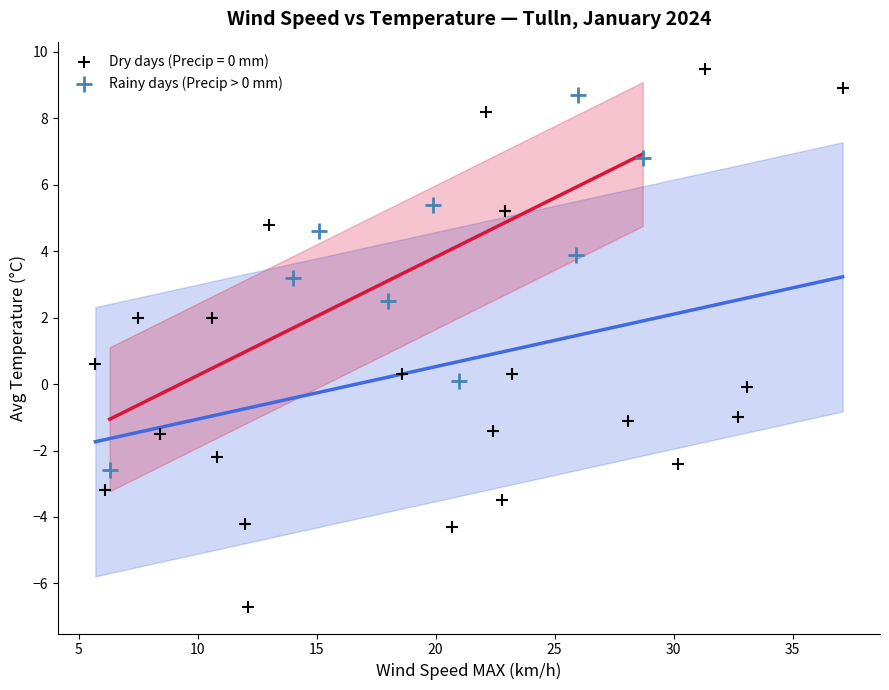

Which series contains the lowest Y value?

Dry days (Precip = 0 mm)